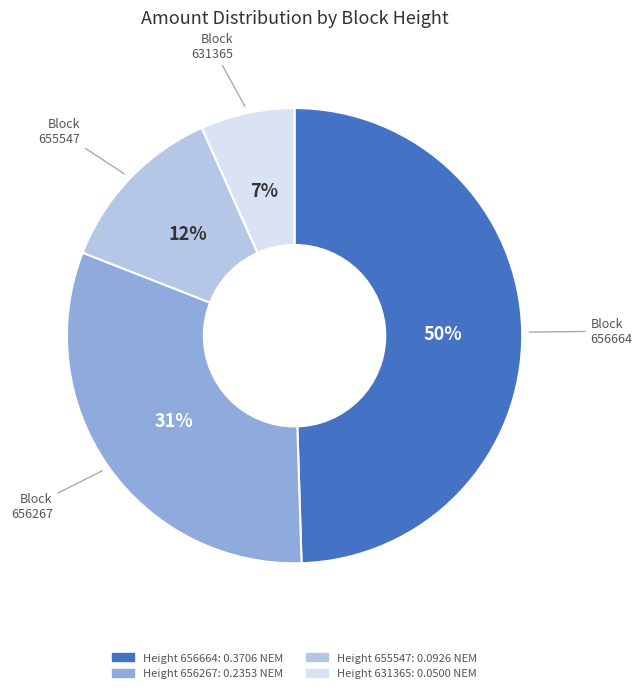

Is there a majority slice in this chart?

No